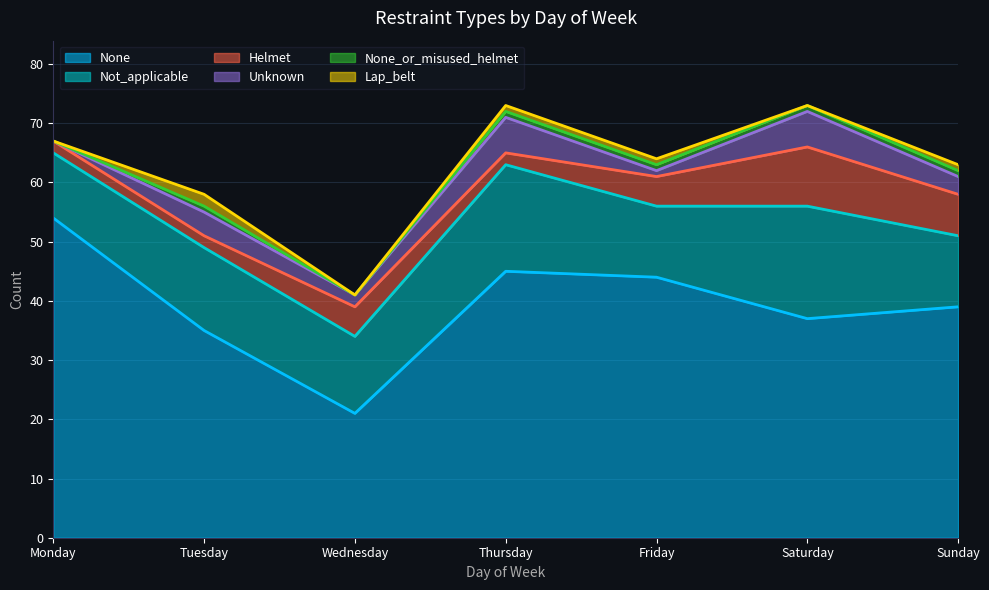

What are all the series names shown in the legend?

None, Not_applicable, Helmet, Unknown, None_or_misused_helmet, Lap_belt